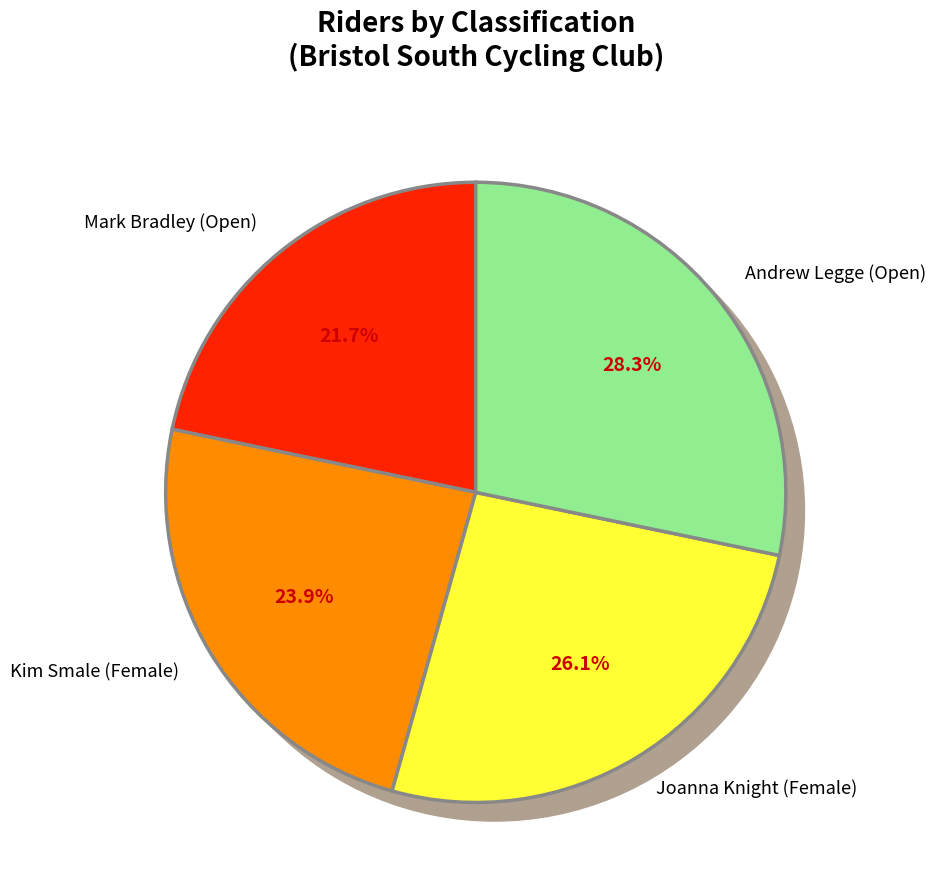

Combined, what portion of the pie is Mark Bradley (Open) and Andrew Legge (Open)?

50.0%